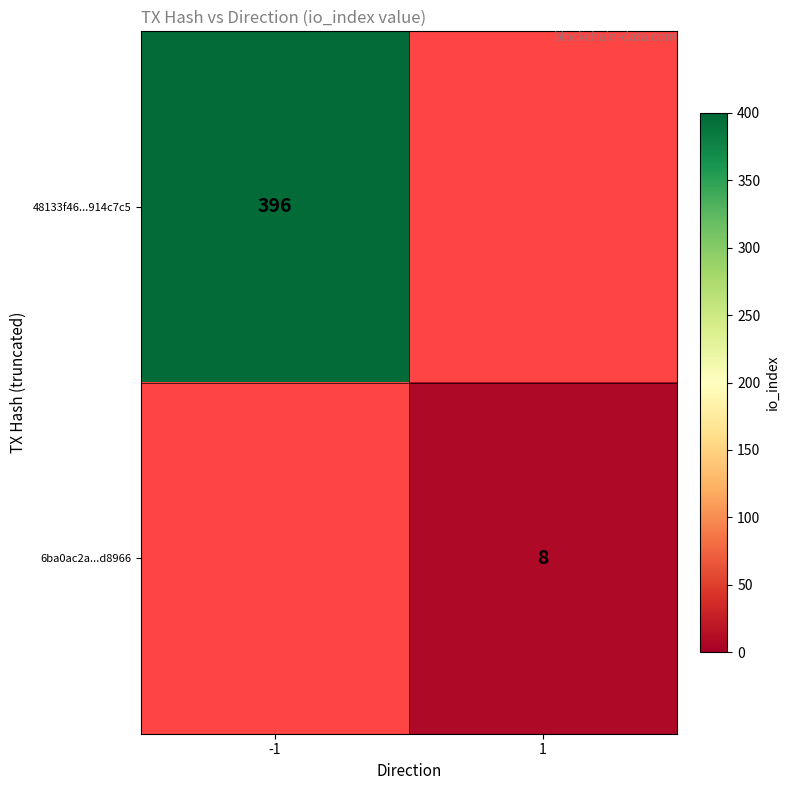

True or false: 6ba0ac2a...d8966 has a value of 2 at 1.

False